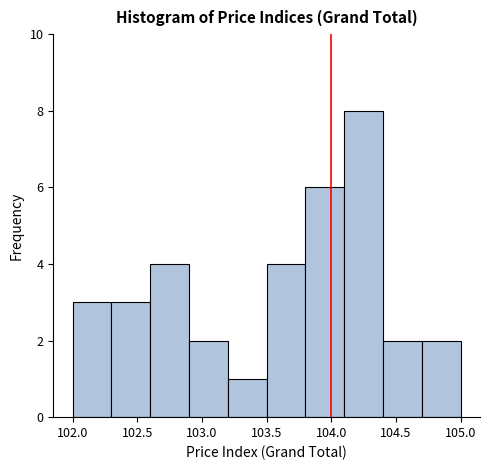

Over which range of the x-axis is the bar tallest?

104.1 to 104.4